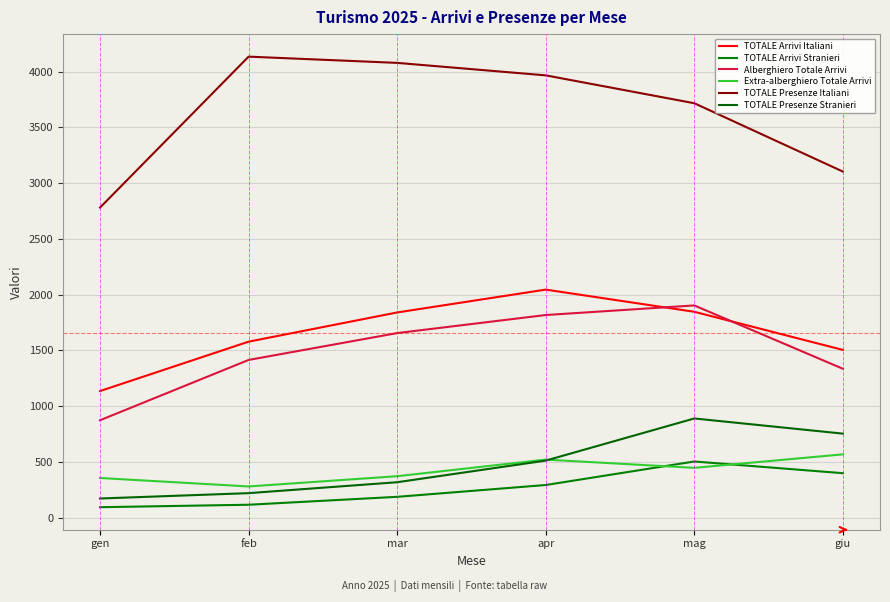

Is the value of Extra-alberghiero Totale Arrivi at mag greater than the value of TOTALE Presenze Stranieri at gen?

Yes